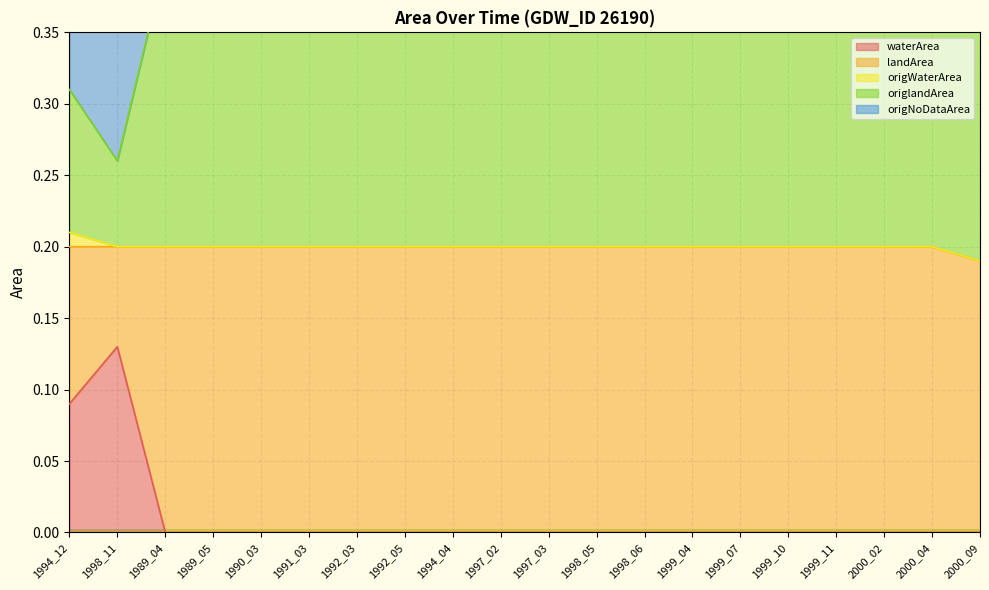

How many lines are shown in the chart?

5